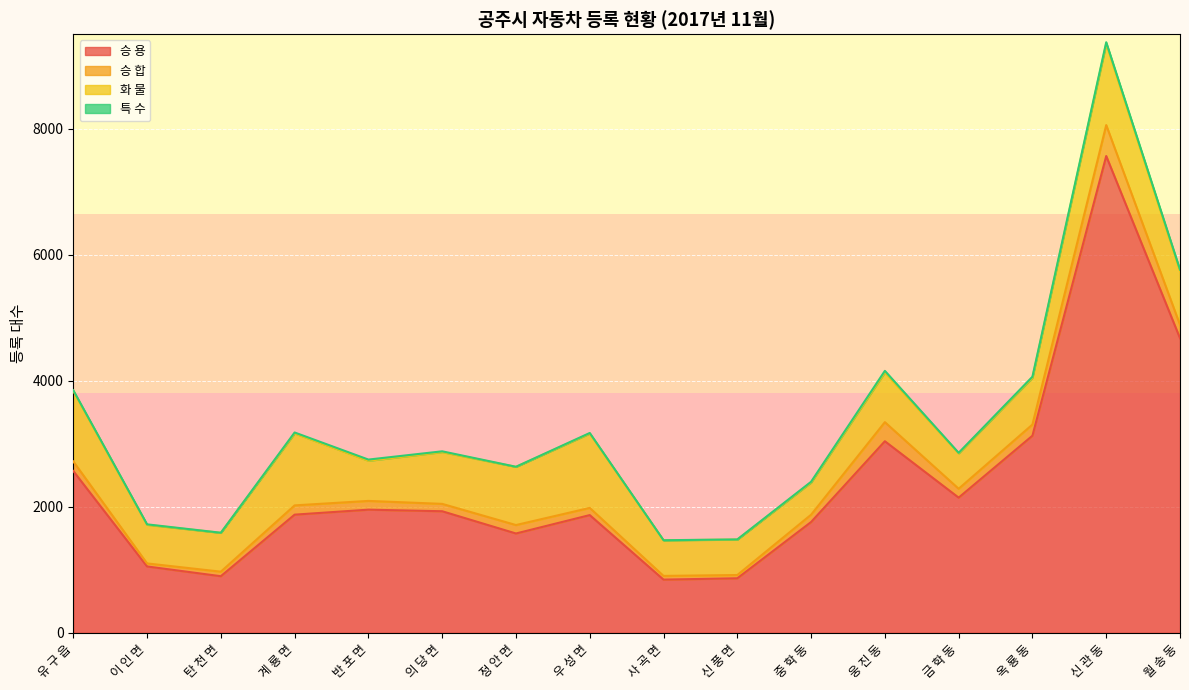

Which series changed the most between 웅 진 동 and 옥 룡 동?

승 합